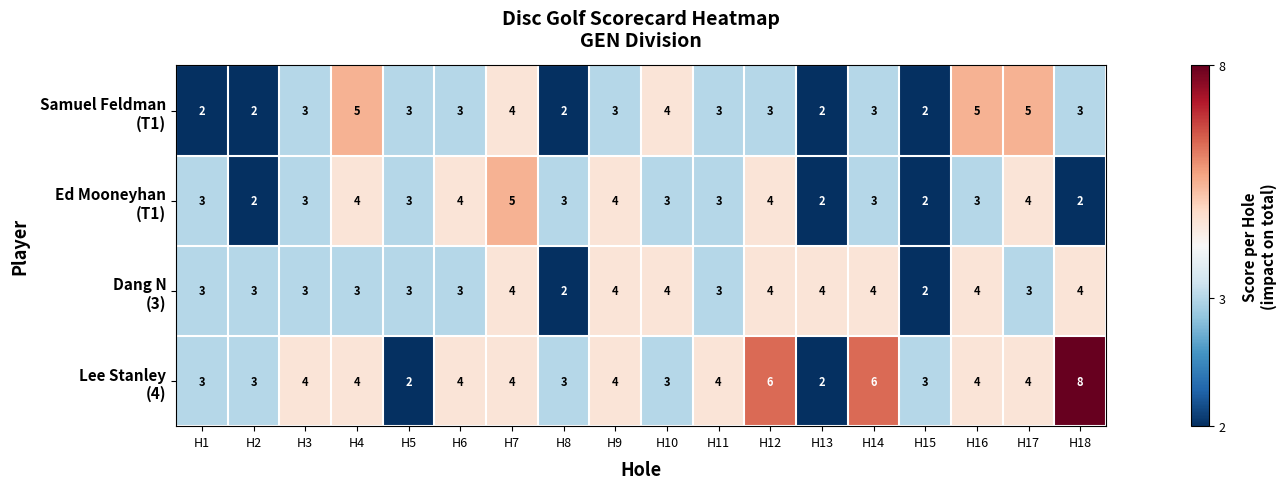

What is the maximum value shown in the chart?

8